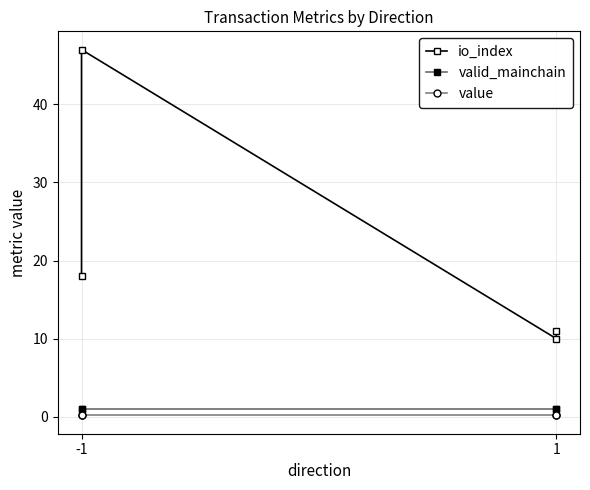

What is the value of the io_index point at the 2nd from the left?

47.0